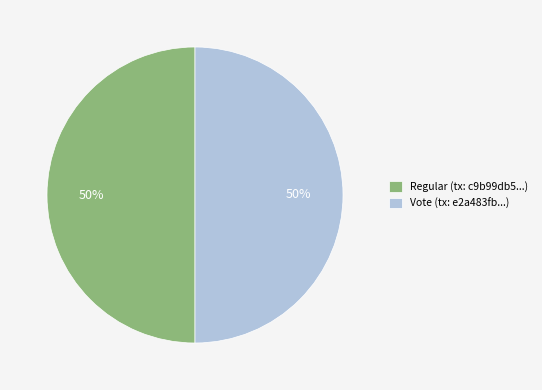

True or false: Vote accounts for 50% of the total.

True